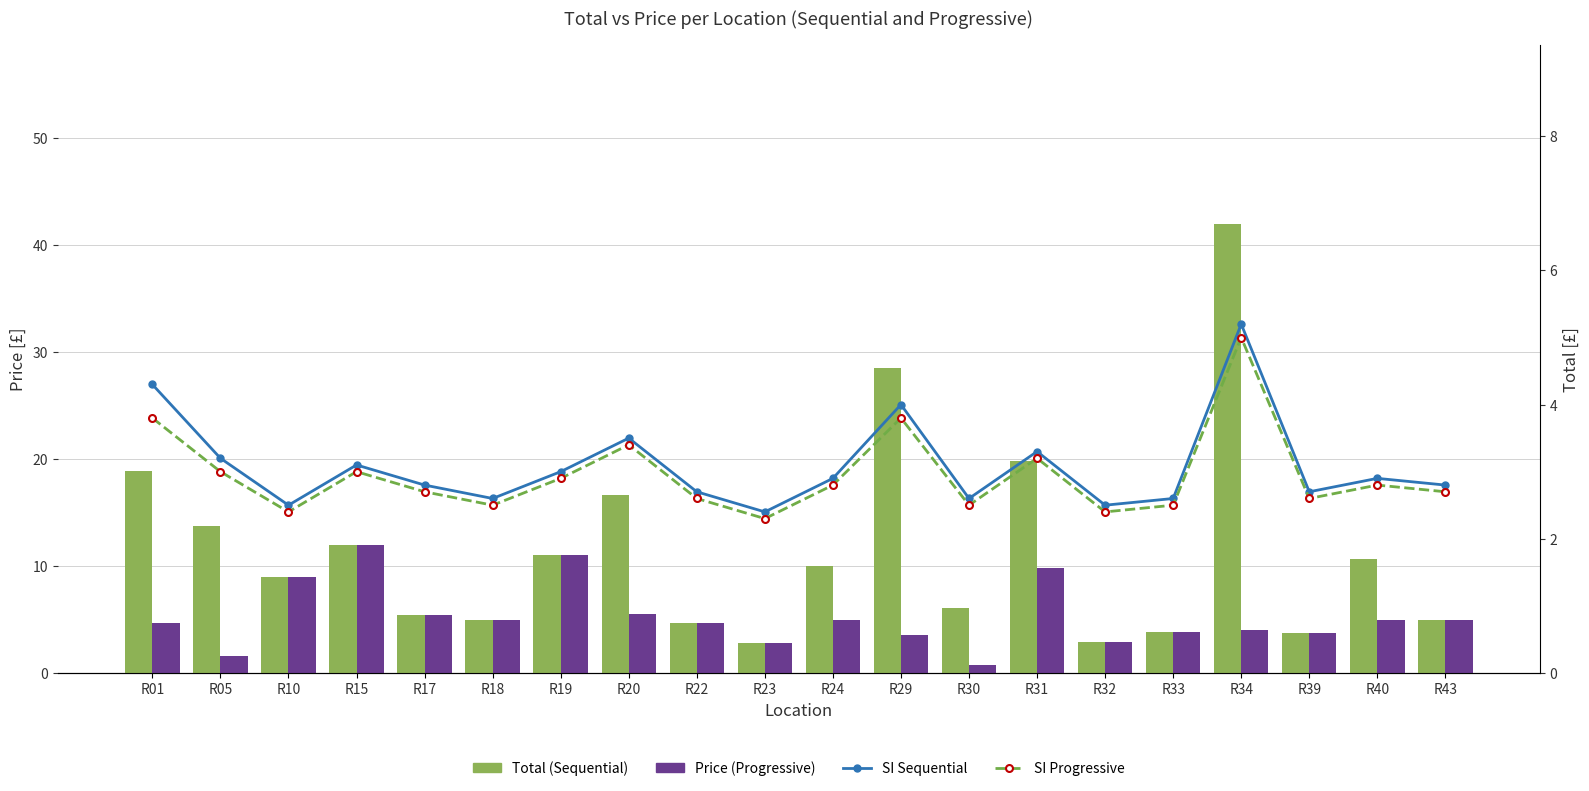

At which label does SI Progressive reach its peak?

R34